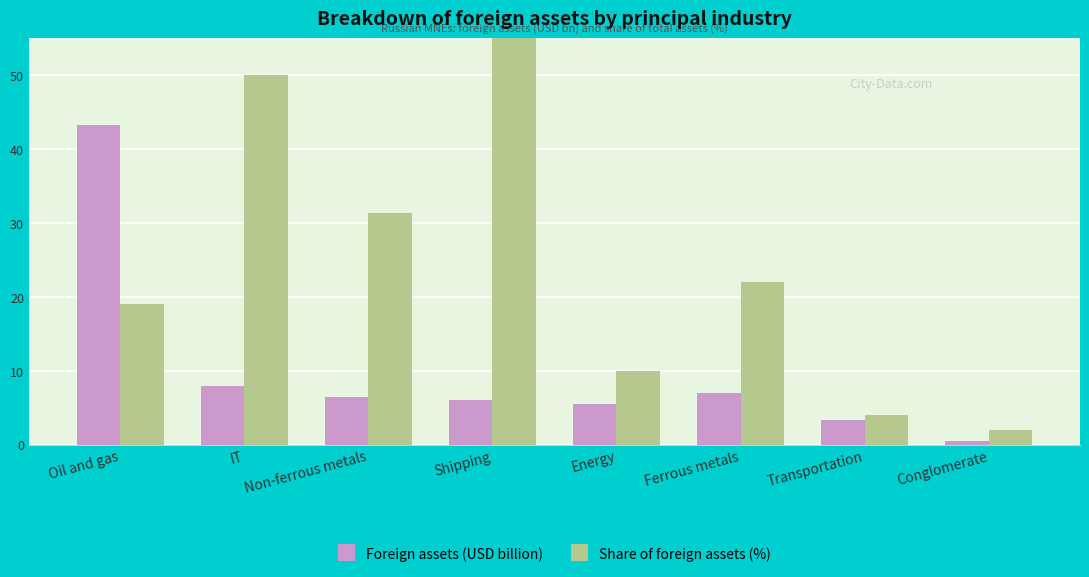

What is the maximum value shown in the chart?

83.0